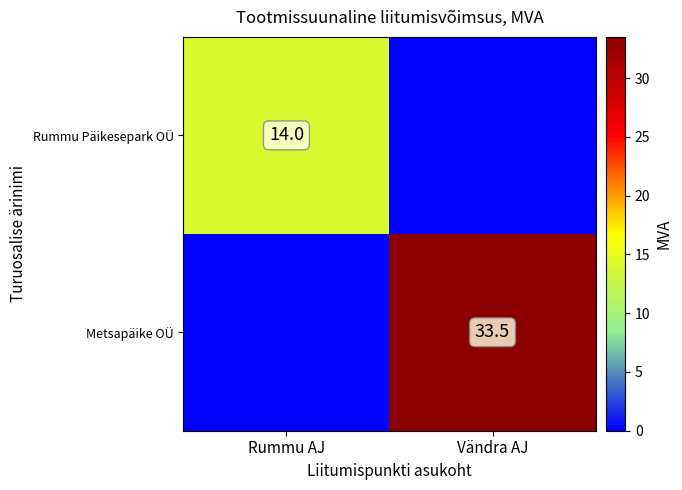

The value of Rummu Päikesepark OÜ at Rummu AJ is 14.0. True or false?

True